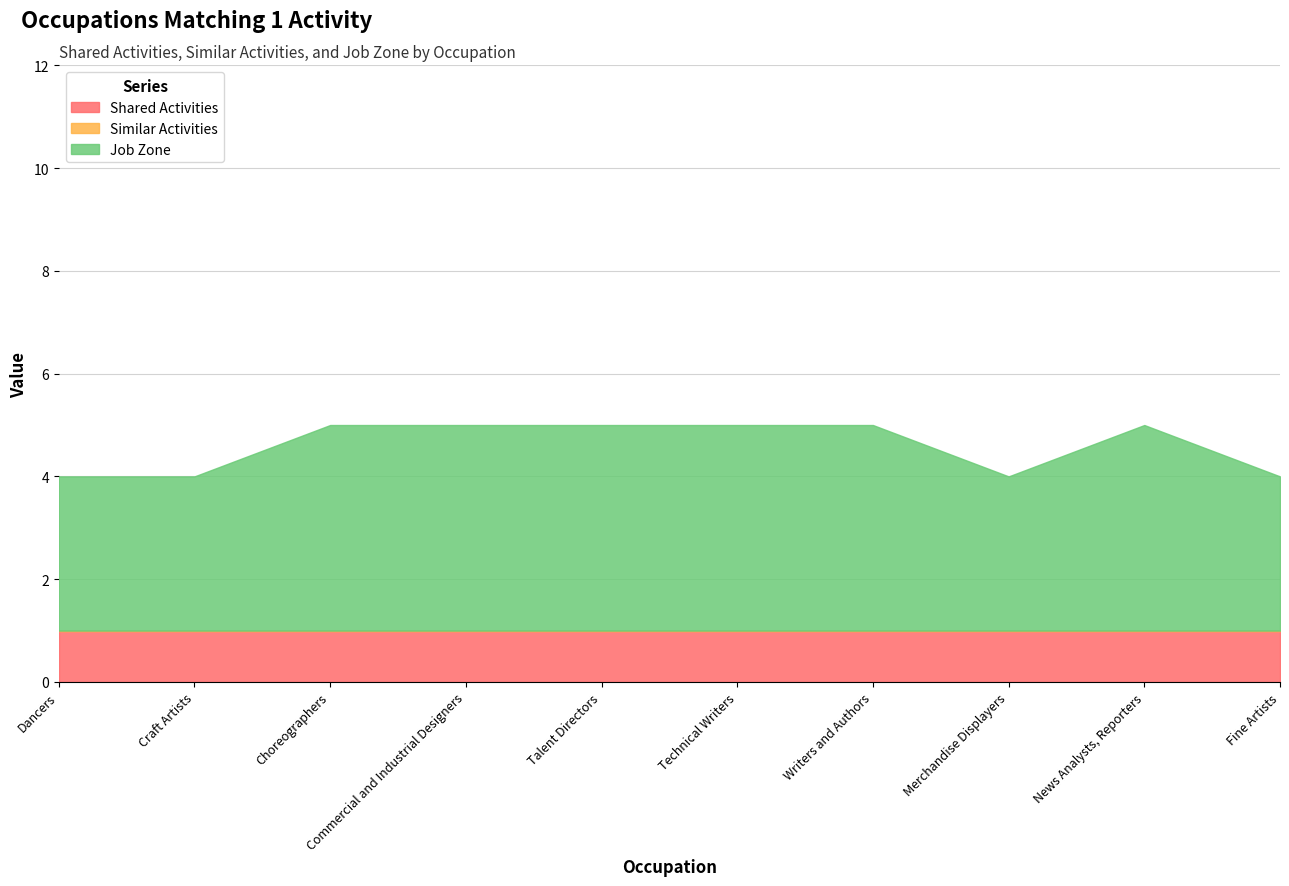

Reading left to right, transcribe all the data shown in this chart.

Shared Activities: Dancers=1	Craft Artists=1	Choreographers=1	Commercial and Industrial Designers=1	Talent Directors=1	Technical Writers=1	Writers and Authors=1	Merchandise Displayers=1	News Analysts, Reporters=1	Fine Artists=1
Similar Activities: Dancers=0	Craft Artists=0	Choreographers=0	Commercial and Industrial Designers=0	Talent Directors=0	Technical Writers=0	Writers and Authors=0	Merchandise Displayers=0	News Analysts, Reporters=0	Fine Artists=0
Job Zone: Dancers=3	Craft Artists=3	Choreographers=4	Commercial and Industrial Designers=4	Talent Directors=4	Technical Writers=4	Writers and Authors=4	Merchandise Displayers=3	News Analysts, Reporters=4	Fine Artists=3